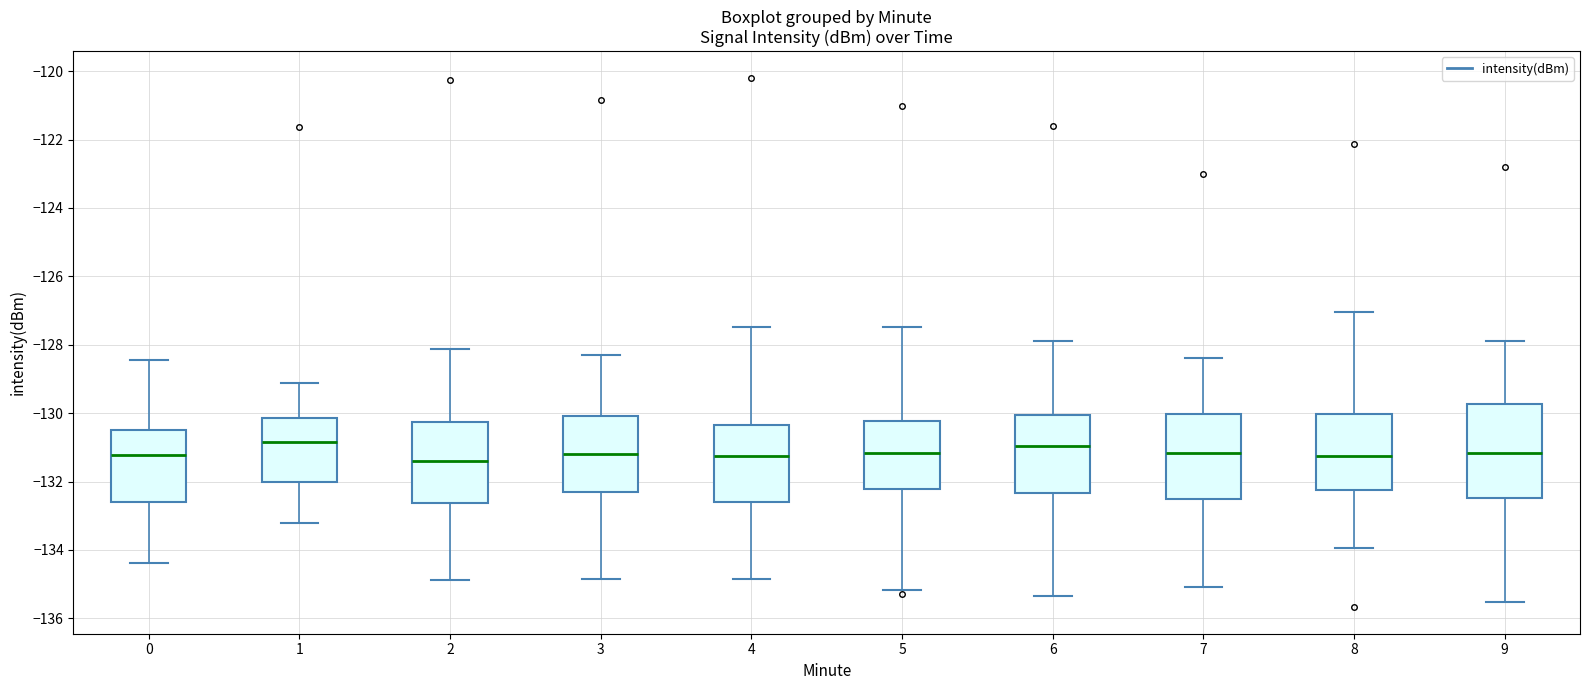

Reading left to right, read every box against the y-axis: the position of its median line, the range the box covers, and the ends of its whiskers. The values are not printed on the chart, so give them approximately, as read against the axis.

0: median -131.2, box -132.6 to -130.4, whiskers -134.4 to -128.4
1: median -130.8, box -132.0 to -130.2, whiskers -133.2 to -129.2
2: median -131.4, box -132.6 to -130.2, whiskers -134.8 to -128.2
3: median -131.2, box -132.4 to -130.0, whiskers -134.8 to -128.2
4: median -131.2, box -132.6 to -130.4, whiskers -134.8 to -127.4
5: median -131.2, box -132.2 to -130.2, whiskers -135.2 to -127.4
6: median -131.0, box -132.4 to -130.0, whiskers -135.4 to -127.8
7: median -131.2, box -132.6 to -130.0, whiskers -135.0 to -128.4
8: median -131.2, box -132.2 to -130.0, whiskers -134.0 to -127.0
9: median -131.2, box -132.4 to -129.8, whiskers -135.6 to -127.8